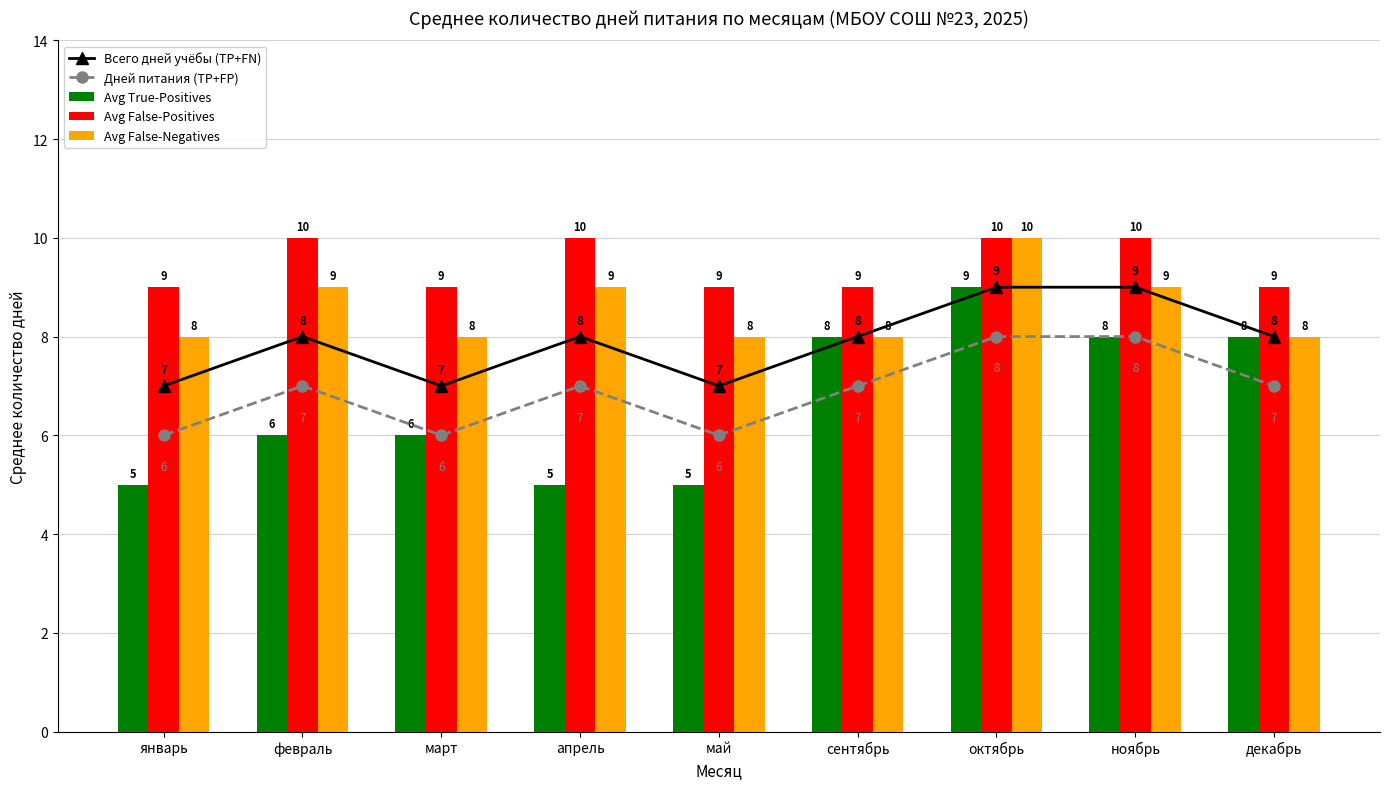

Reading right to left, extract all data points from this chart.

Всего дней учёбы (TP+FN): декабрь=8	ноябрь=9	октябрь=9	сентябрь=8	май=7	апрель=8	март=7	февраль=8	январь=7
Дней питания (TP+FP): декабрь=7	ноябрь=8	октябрь=8	сентябрь=7	май=6	апрель=7	март=6	февраль=7	январь=6
Avg True-Positives: декабрь=8	ноябрь=8	октябрь=9	сентябрь=8	май=5	апрель=5	март=6	февраль=6	январь=5
Avg False-Positives: декабрь=9	ноябрь=10	октябрь=10	сентябрь=9	май=9	апрель=10	март=9	февраль=10	январь=9
Avg False-Negatives: декабрь=8	ноябрь=9	октябрь=10	сентябрь=8	май=8	апрель=9	март=8	февраль=9	январь=8